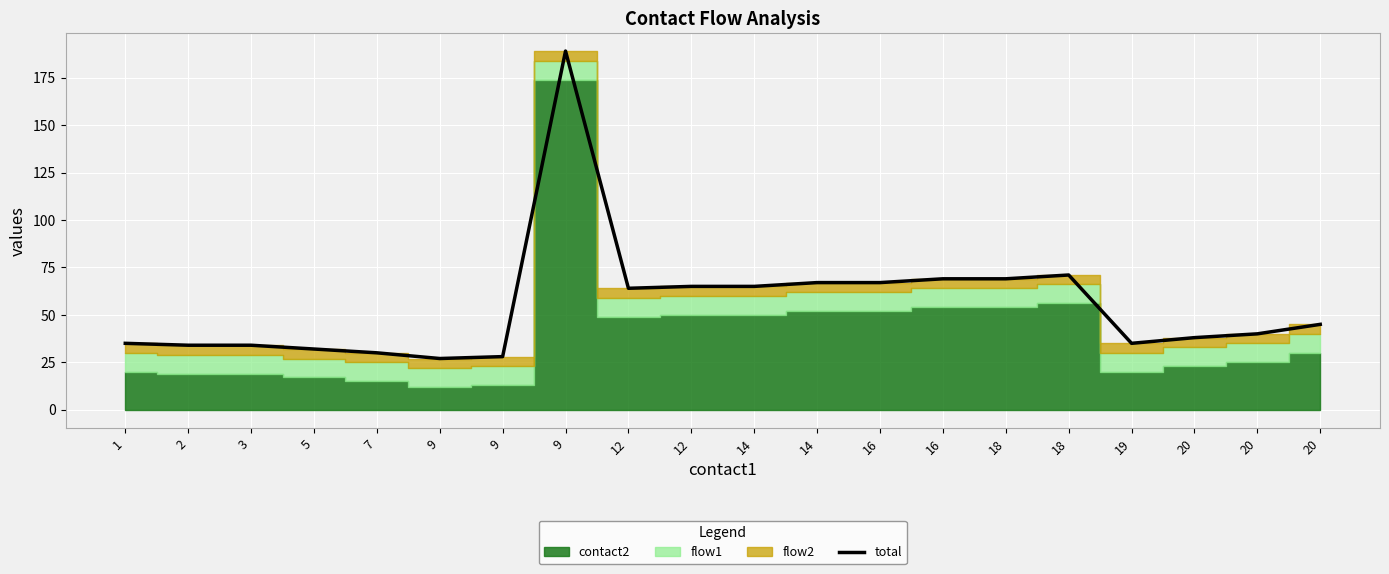

What is the sum of all values?

1104